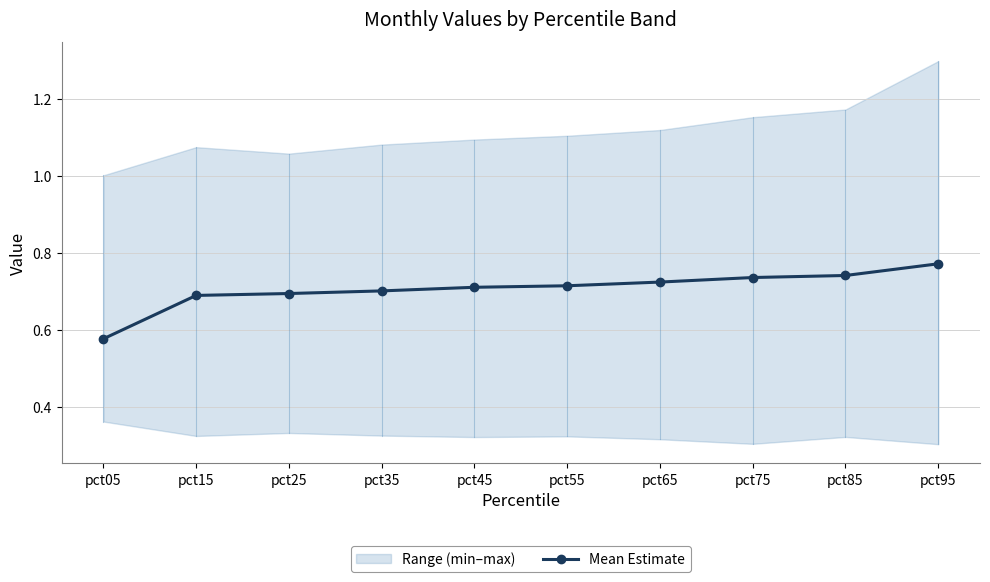

Is it true that the value at pct55 is 1.2?

False